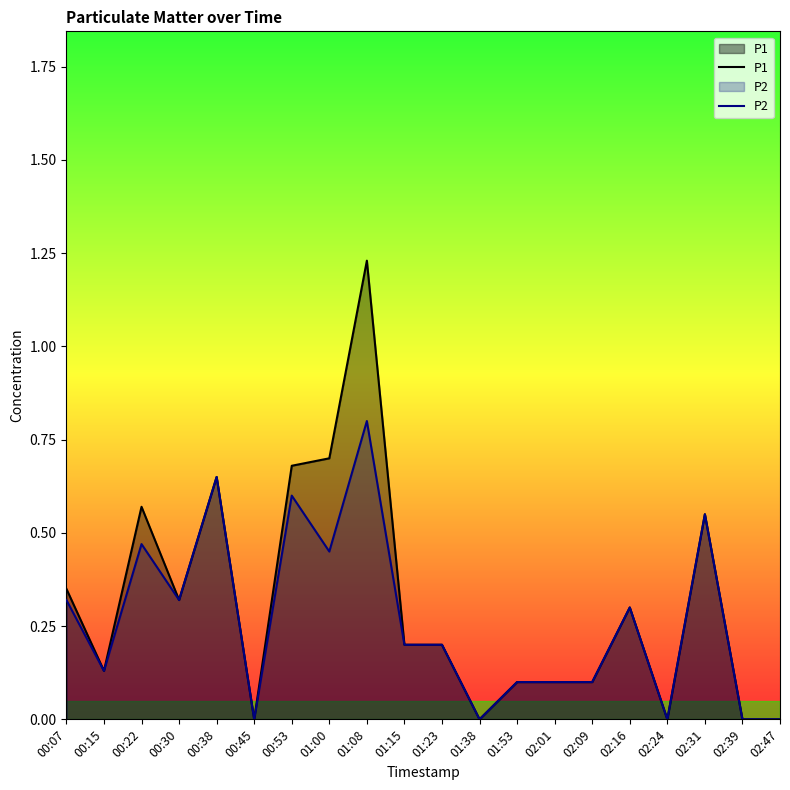

Where is the first local minimum for P1?

00:15